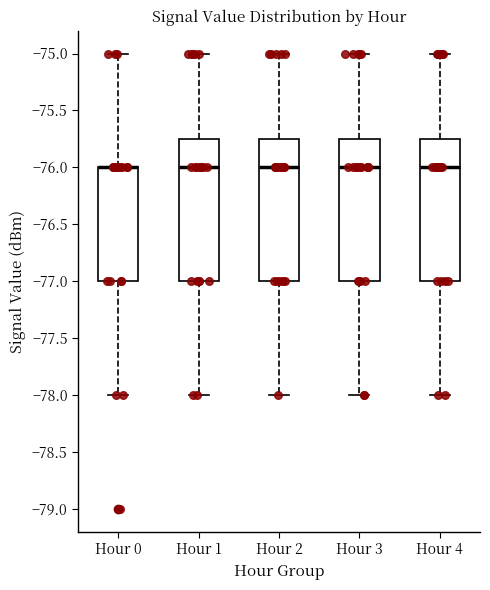

Reading left to right, transcribe this box plot: for each box, give where its median line is, the range the box spans, and where its two whiskers end, as read against the y-axis. The values are not printed on the chart, so give them approximately, as read against the axis.

Hour 0: median -76.00 (drawn on the box's upper edge), box -77.00 to -76.00, whiskers -78.00 to -75.00
Hour 1: median -76.00, box -77.00 to -75.75, whiskers -78.00 to -75.00
Hour 2: median -76.00, box -77.00 to -75.75, whiskers -78.00 to -75.00
Hour 3: median -76.00, box -77.00 to -75.75, whiskers -78.00 to -75.00
Hour 4: median -76.00, box -77.00 to -75.75, whiskers -78.00 to -75.00